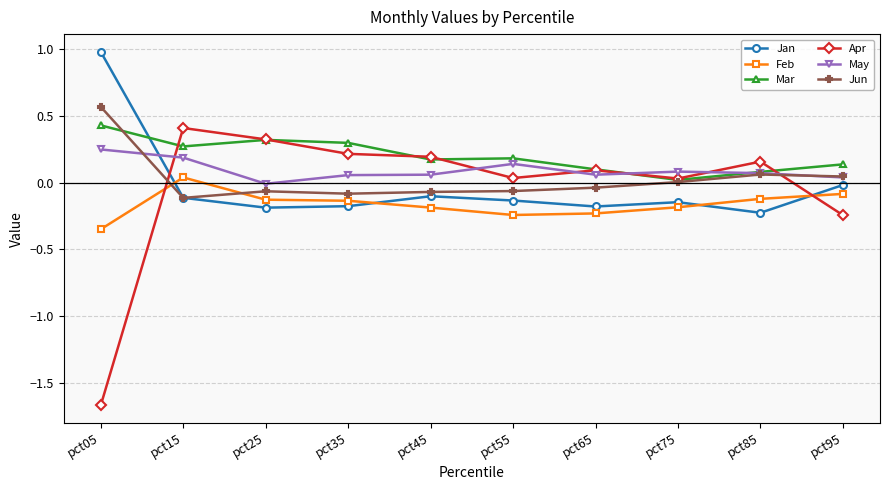

What is the greatest value displayed?

1.0